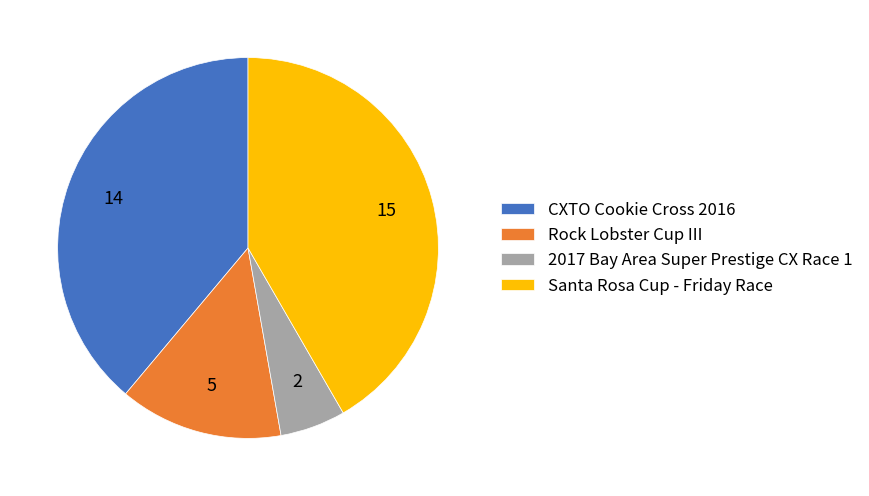

Is the sum of 2017 Bay Area Super Prestige CX Race 1 and Rock Lobster Cup III greater than half?

No